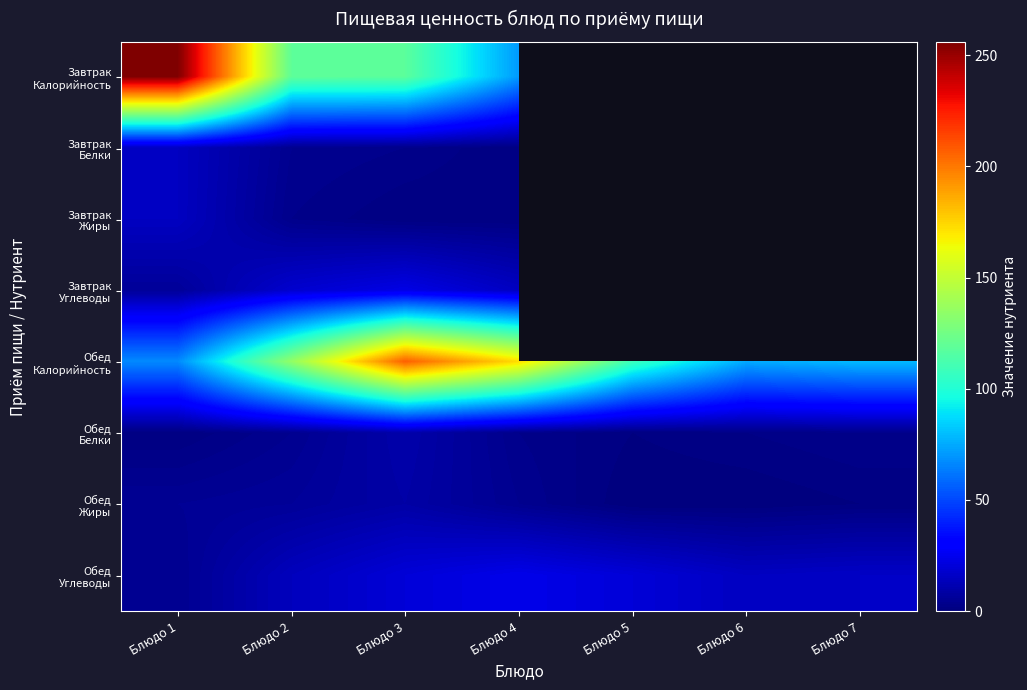

How many values in the Обед Углеводы series exceed 16?

3